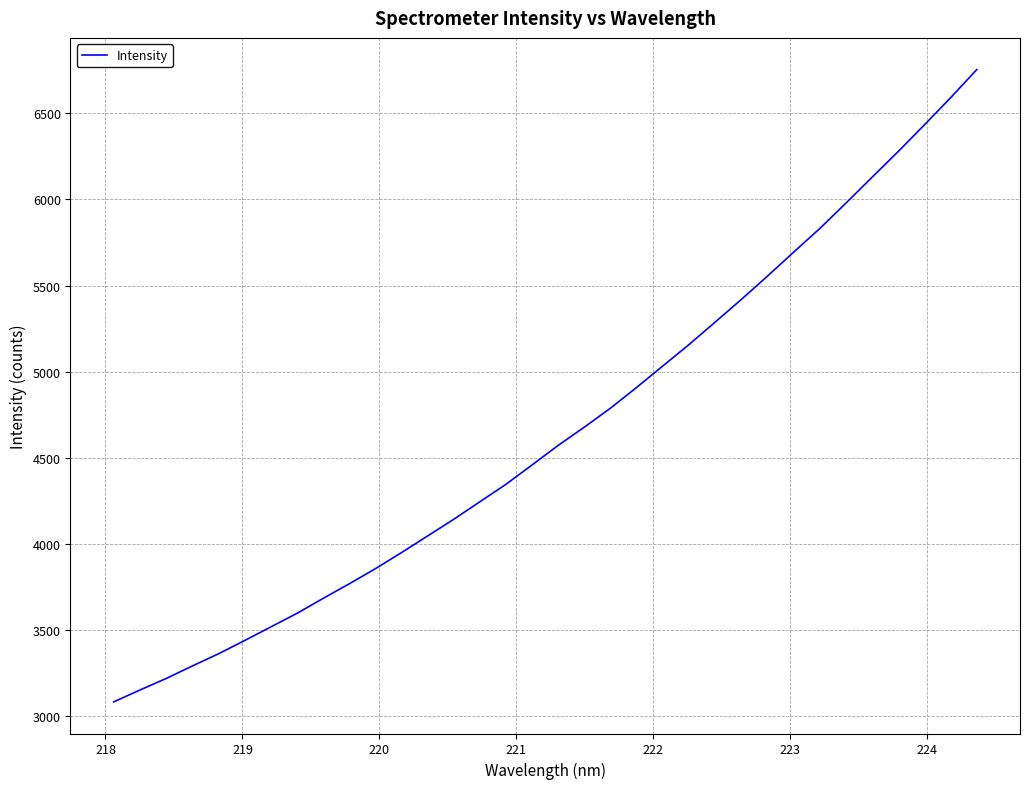

What is the greatest value displayed?

6753.9